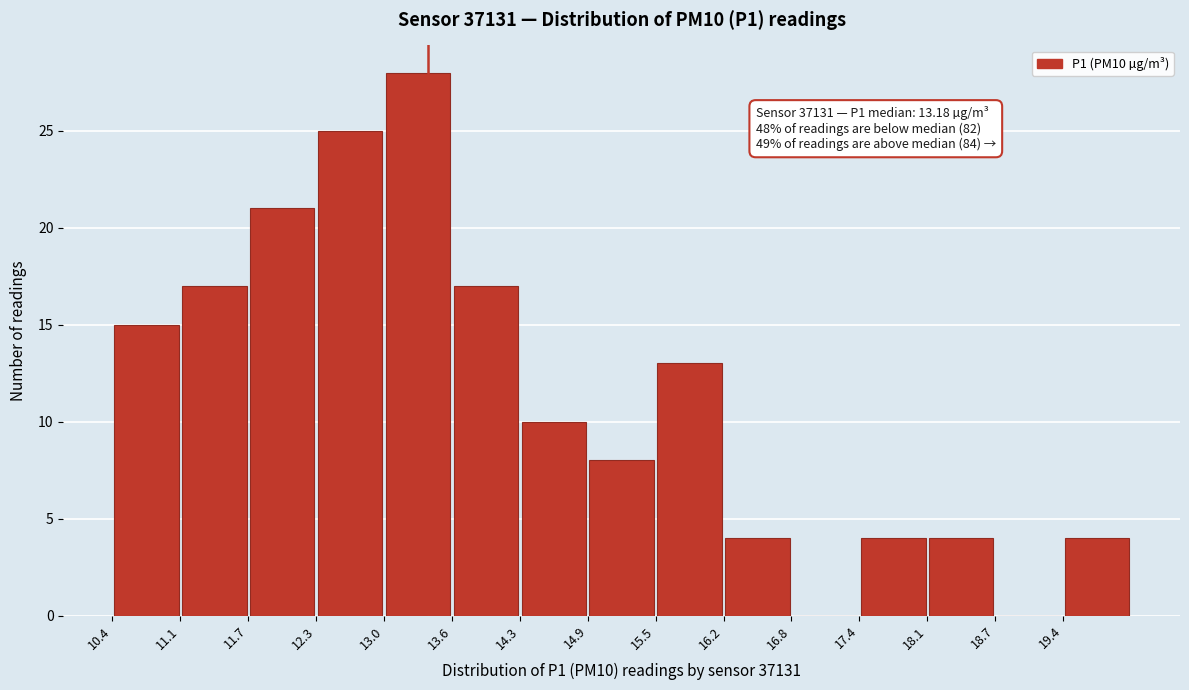

Over which range of the x-axis is the bar tallest?

13.0 to 13.6